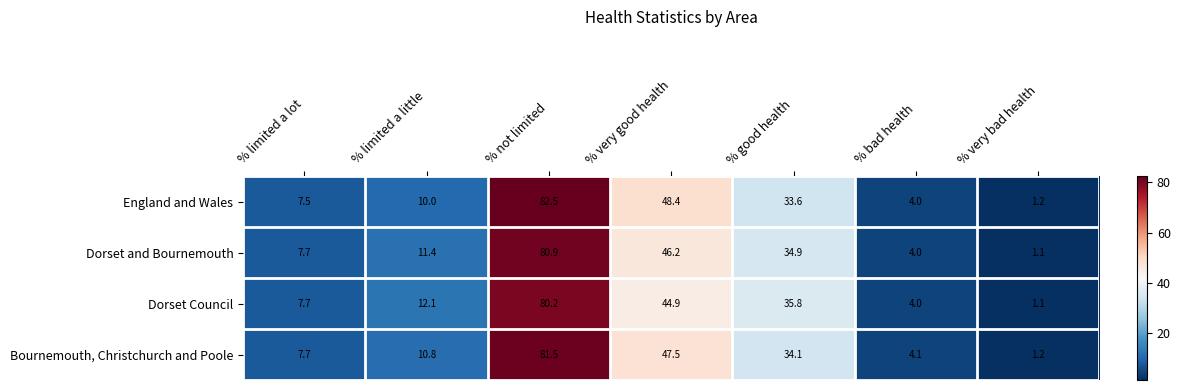

What is the total value across all series at % very good health?

187.0